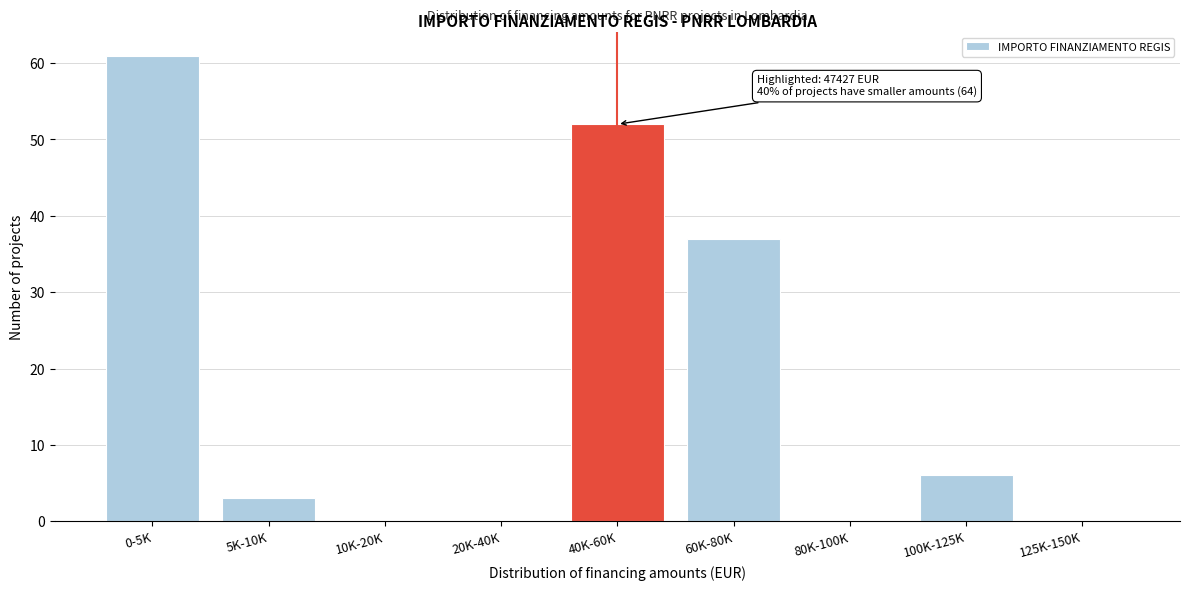

Reading left to right, list all the values displayed in this chart.

0-5K=61	5K-10K=3	10K-20K=0	20K-40K=0	40K-60K=52	60K-80K=37	80K-100K=0	100K-125K=6	125K-150K=0